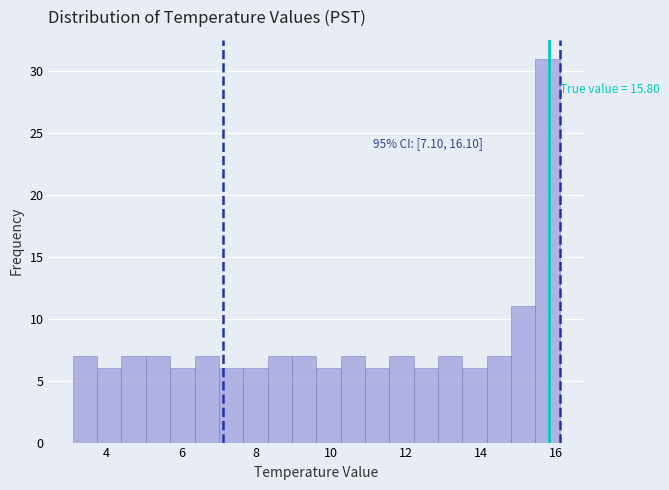

Read against the x-axis, roughly where is the centre of the tallest bar?

15.8